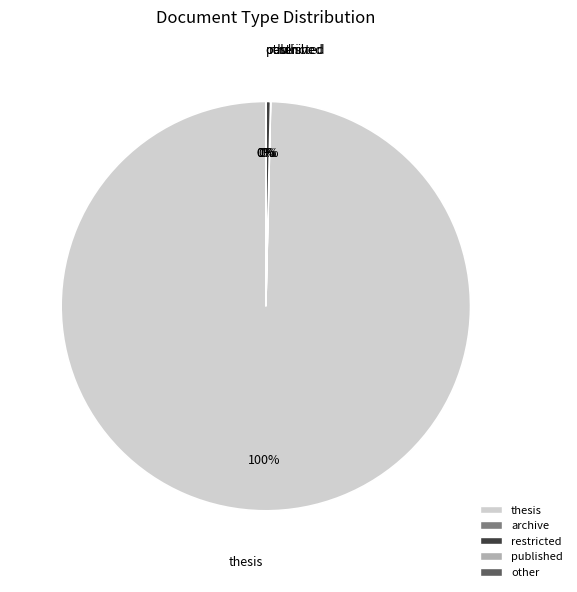

True or false: thesis accounts for 86% of the total.

False